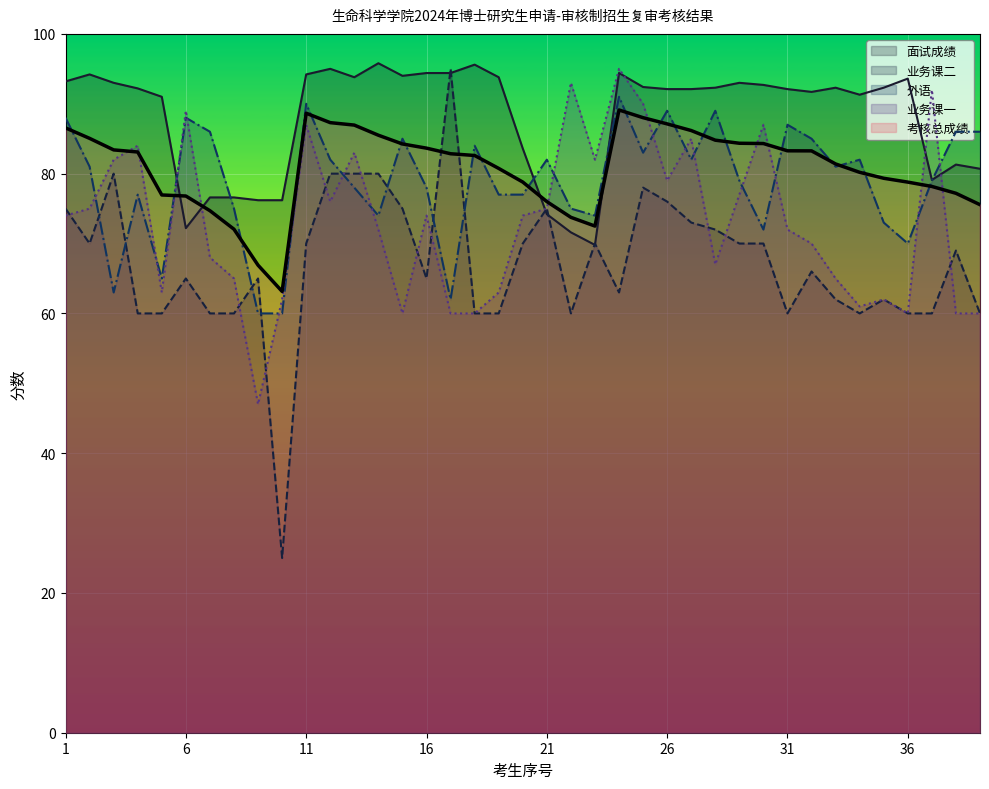

What is the difference between the maximum and minimum values in the 面试成绩 series?

26.0